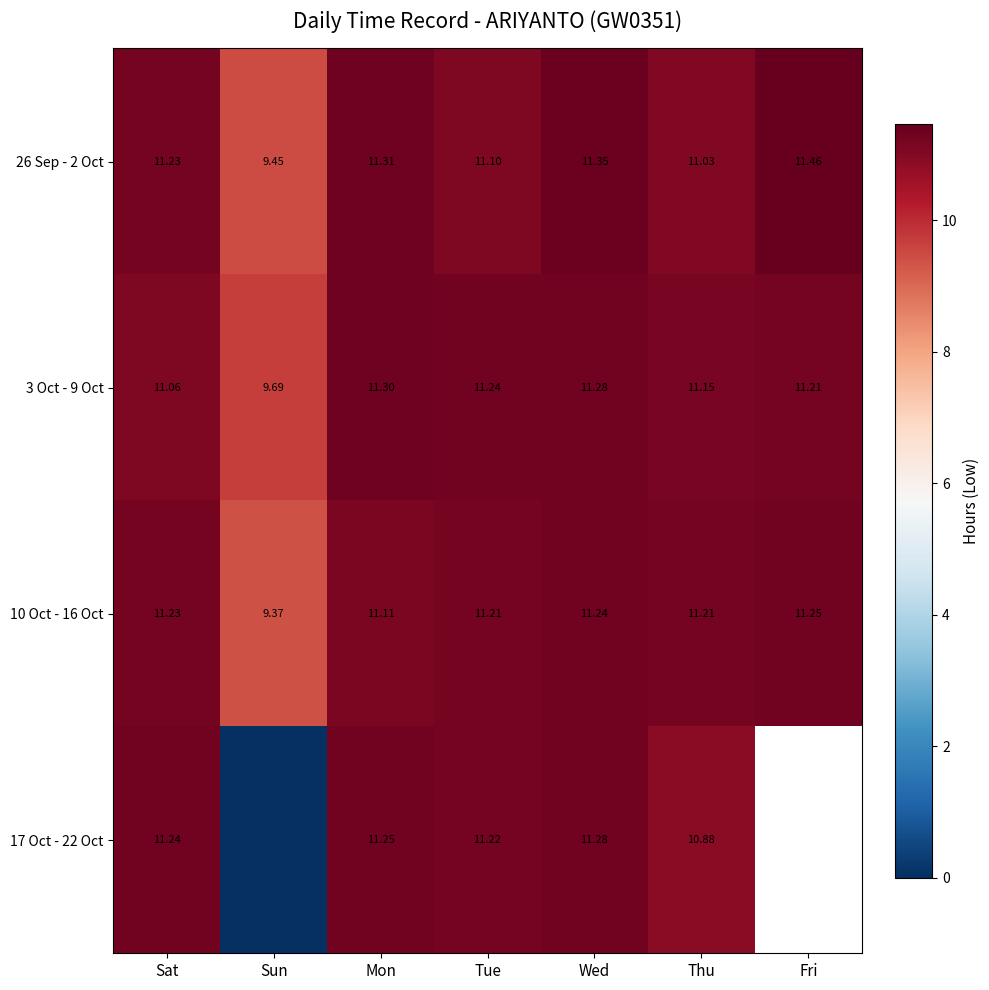

How many distinct data groups are displayed?

4